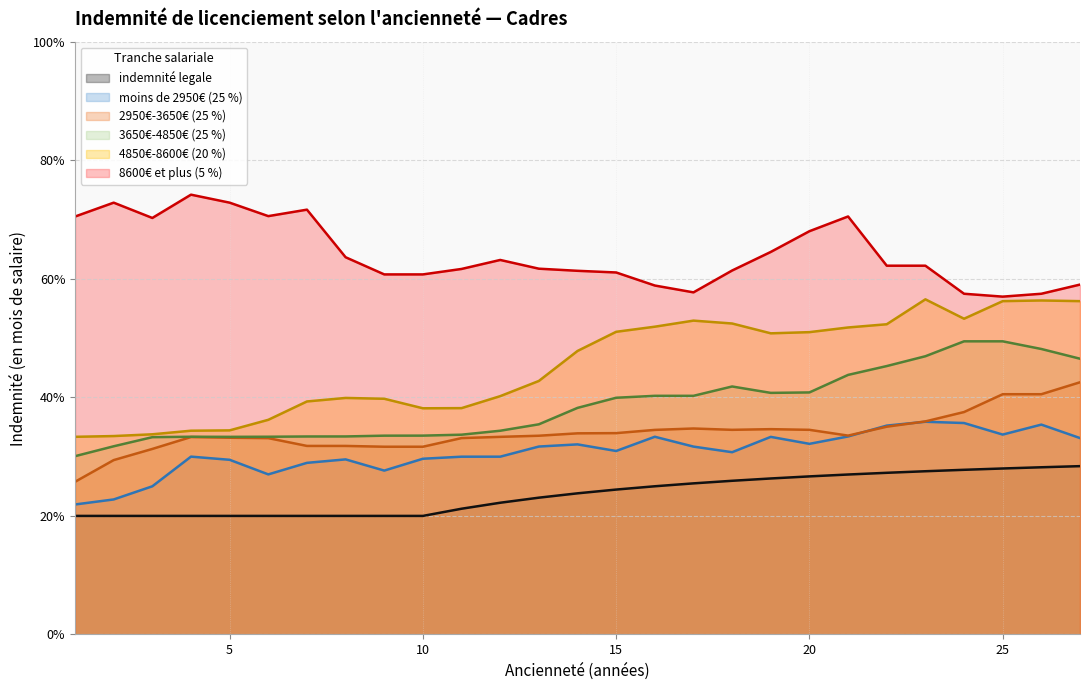

What is the sum of the moins de 2950€ (25 %) values at 24 and 14?

0.7